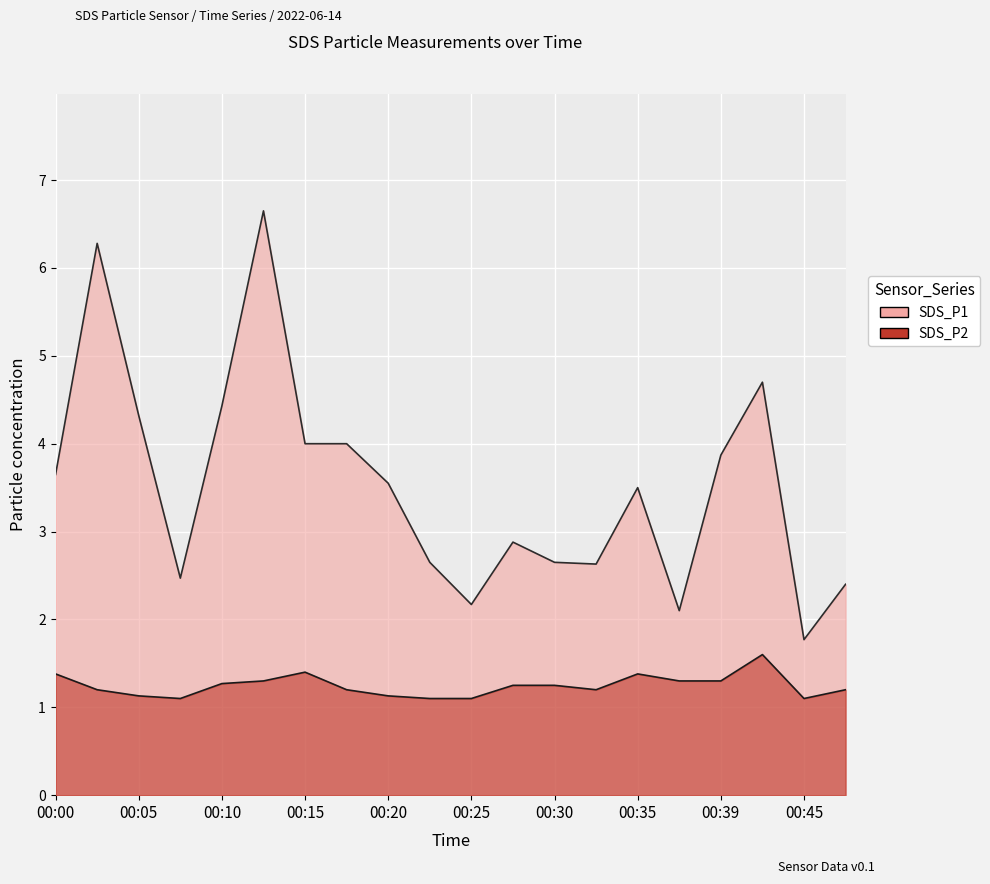

What is the value of the SDS_P1 point at the 5th from the left?

4.4